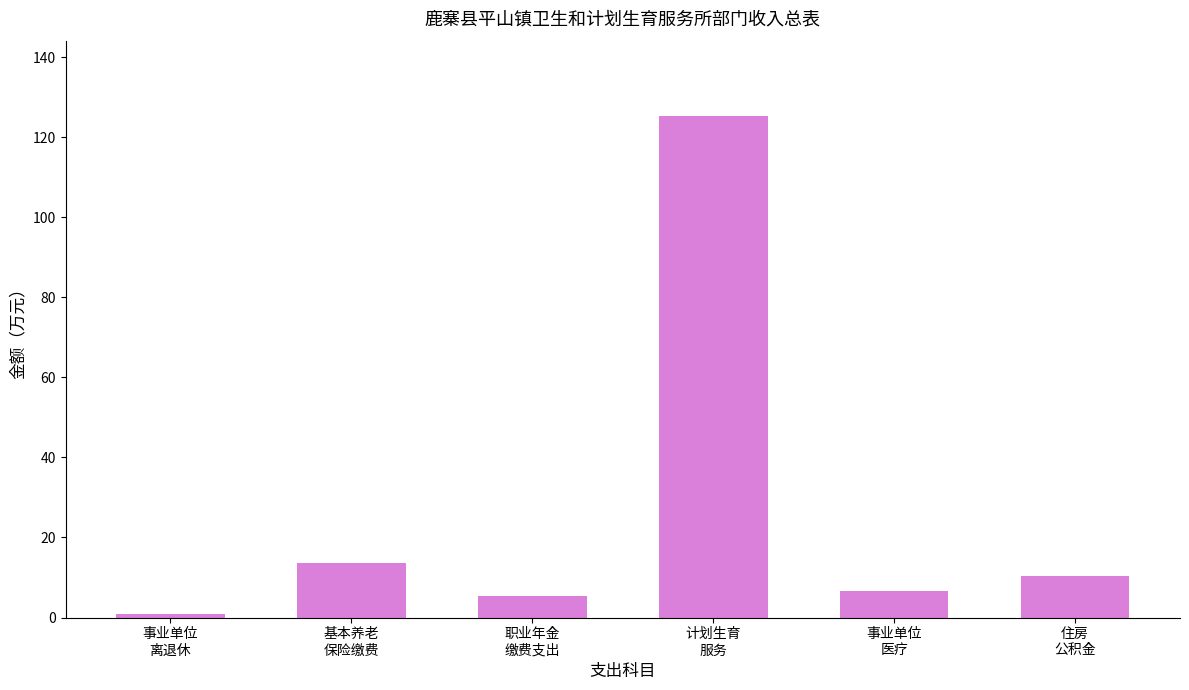

List the labels in order of value, smallest first.

事业单位
离退休, 职业年金
缴费支出, 事业单位
医疗, 住房
公积金, 基本养老
保险缴费, 计划生育
服务